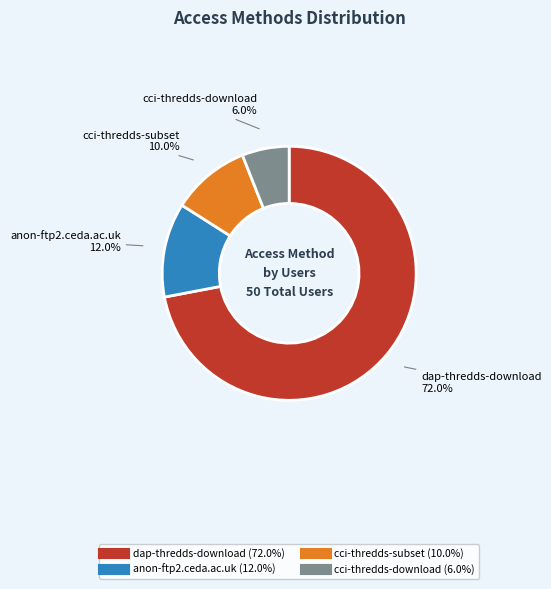

The cci-thredds-download slice represents 6% of the pie. True or false?

True